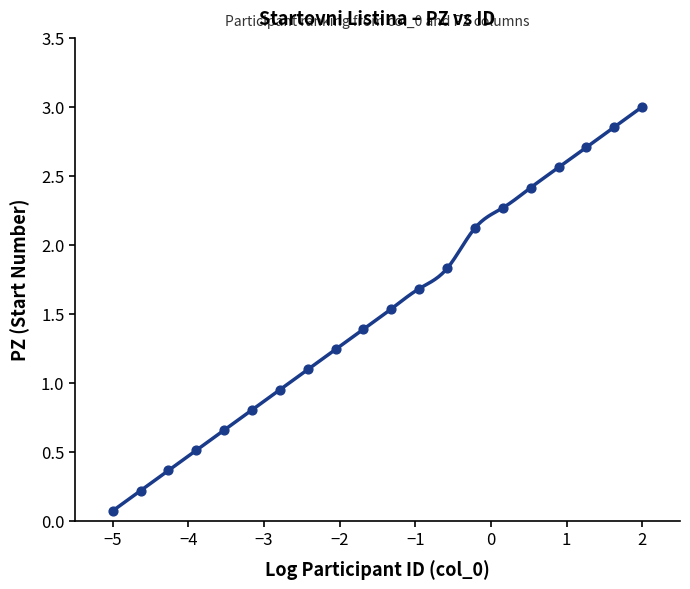

Between 11 and 3, which is larger?

11